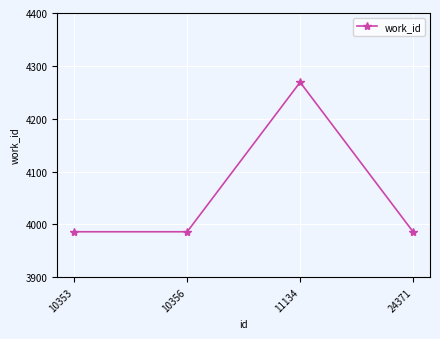

How many values are between 3986 and 4269?

4